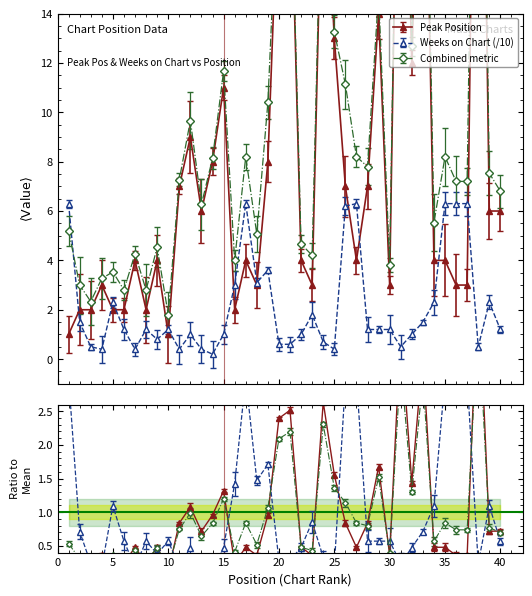

Which series changed the most between 13 and 22?

Peak Position